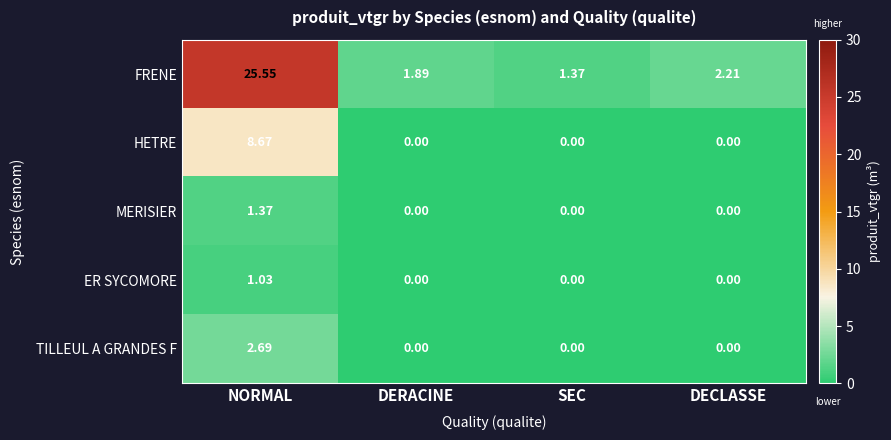

Which series has the largest total across all categories?

FRENE